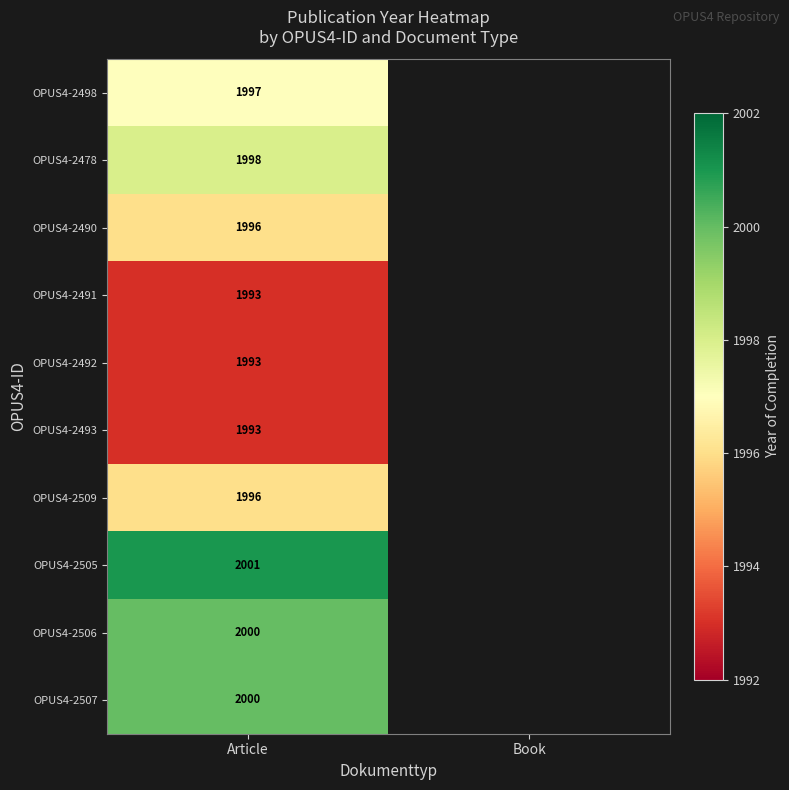

What is the spread (max minus min) of values at Article?

8